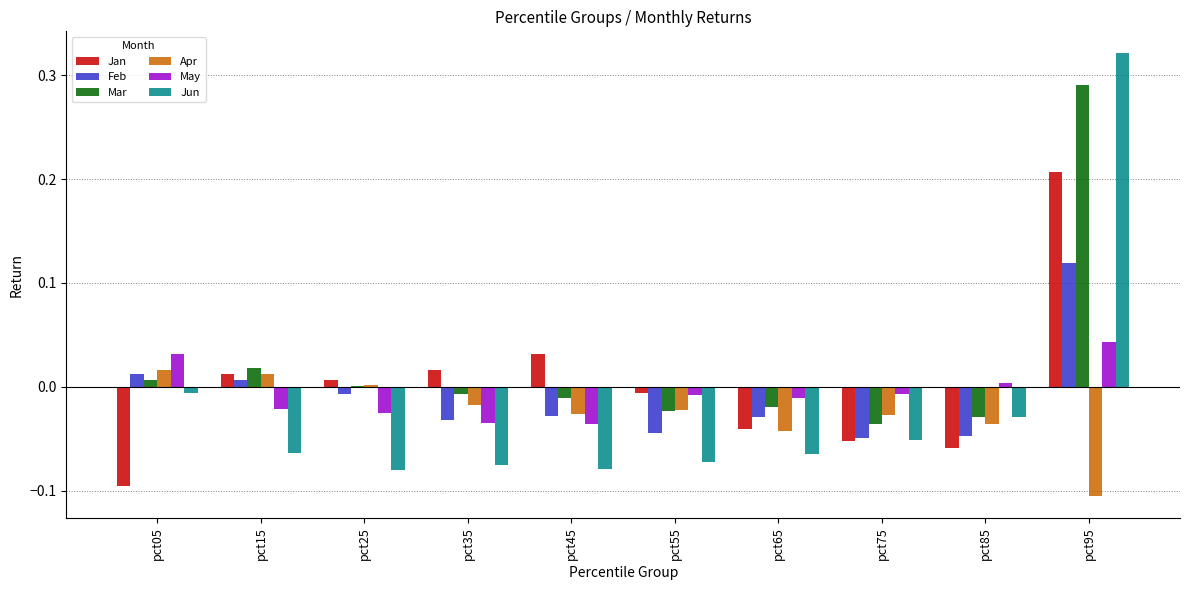

Count the number of categories in the chart.

10